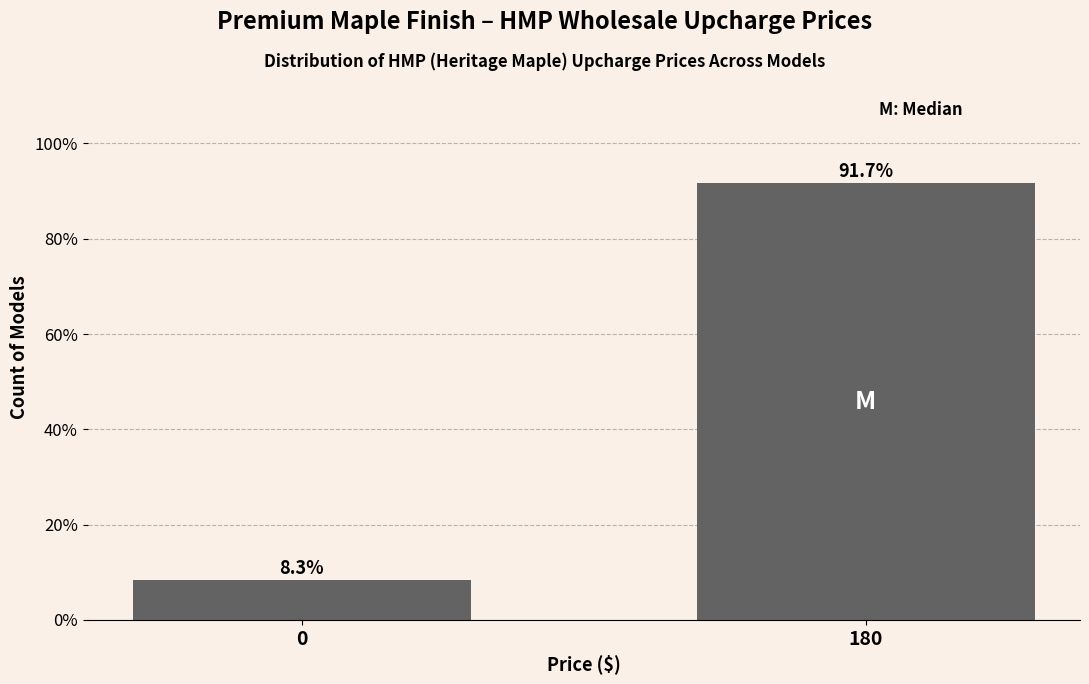

Reading left to right, list all the values displayed in this chart.

8.3	91.7